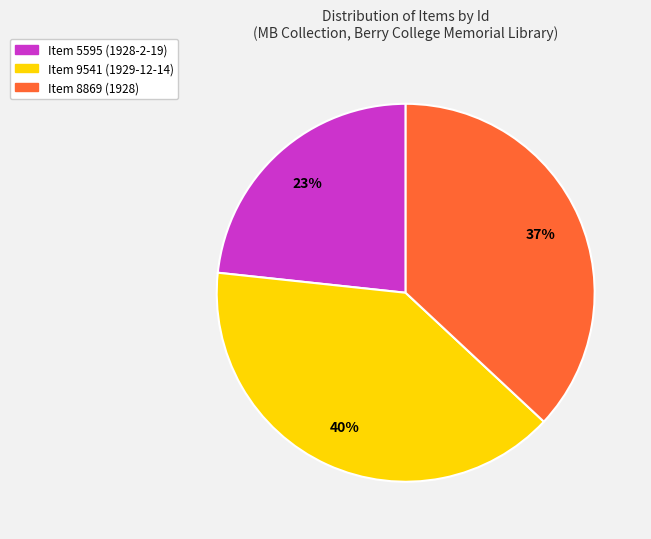

To the nearest percent, what portion does Item 9541 (1929-12-14) represent?

40%